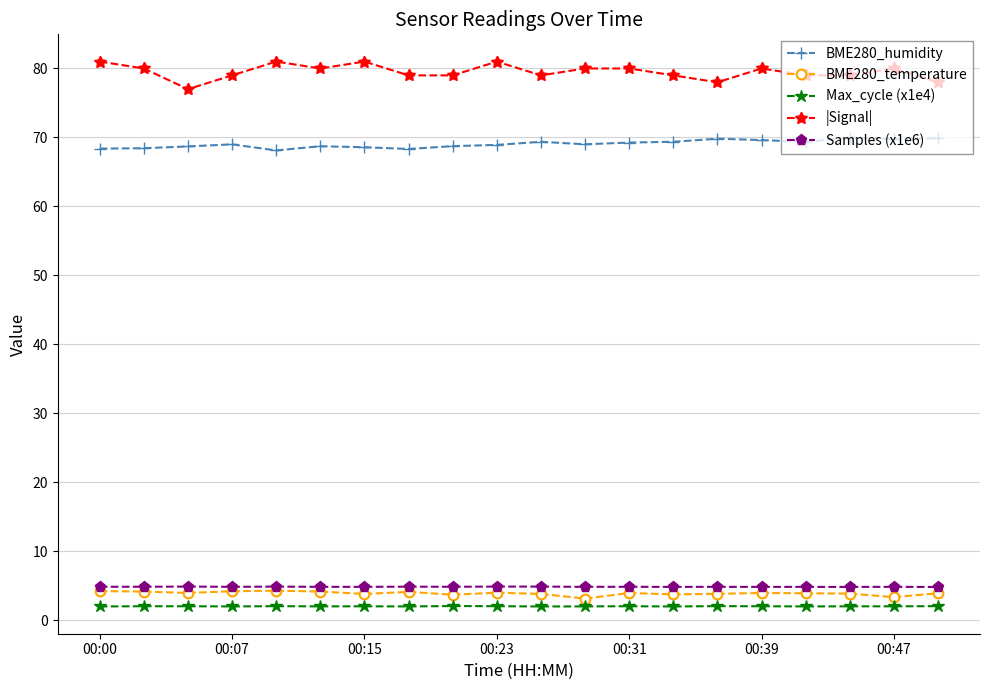

True or false: |Signal| and BME280_temperature cross at least once.

False